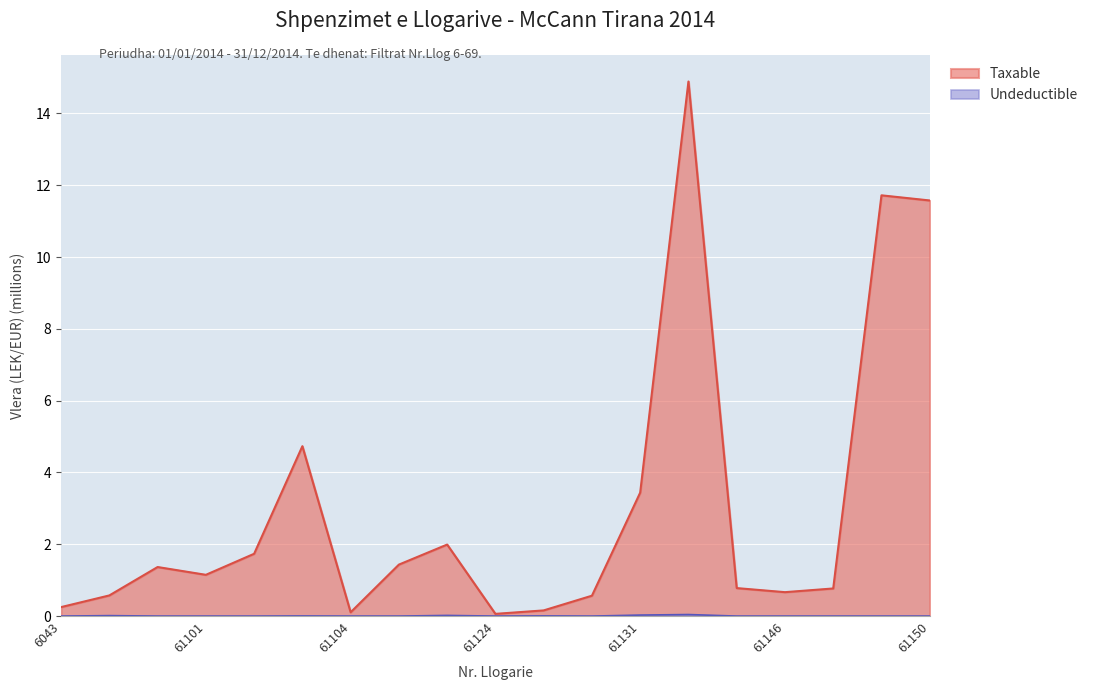

What is the label of the 7th point from the left?

61104